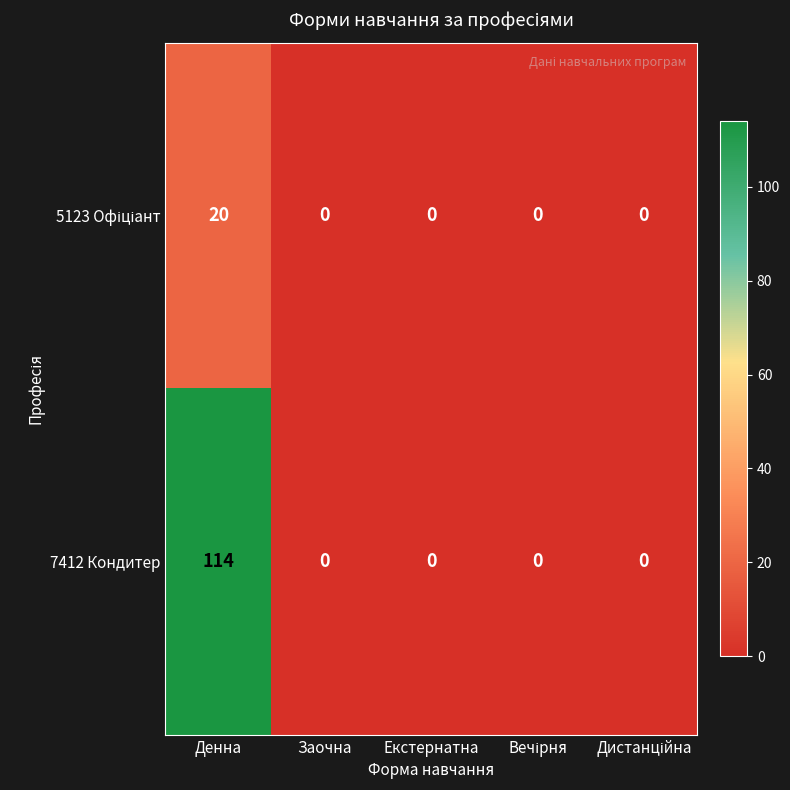

What is the sum of all 7412 Кондитер values?

114